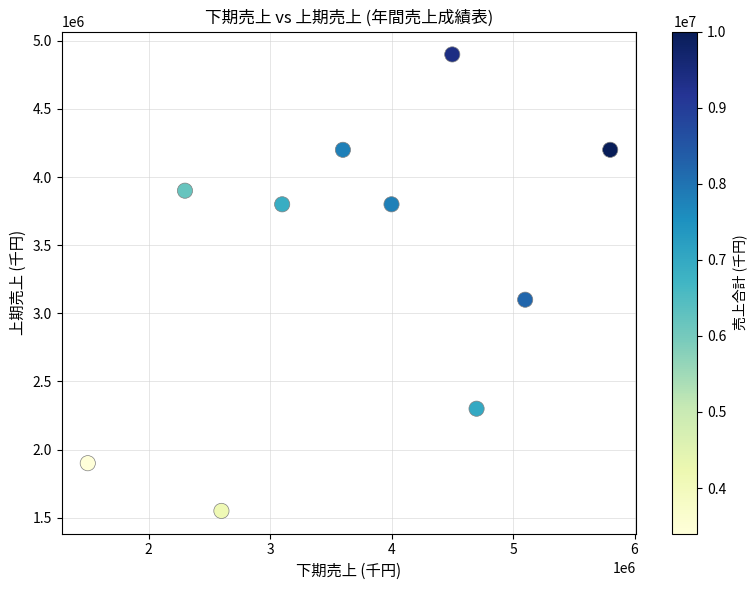

What Y value in the scatter plot is closest to 3225000?

3100000